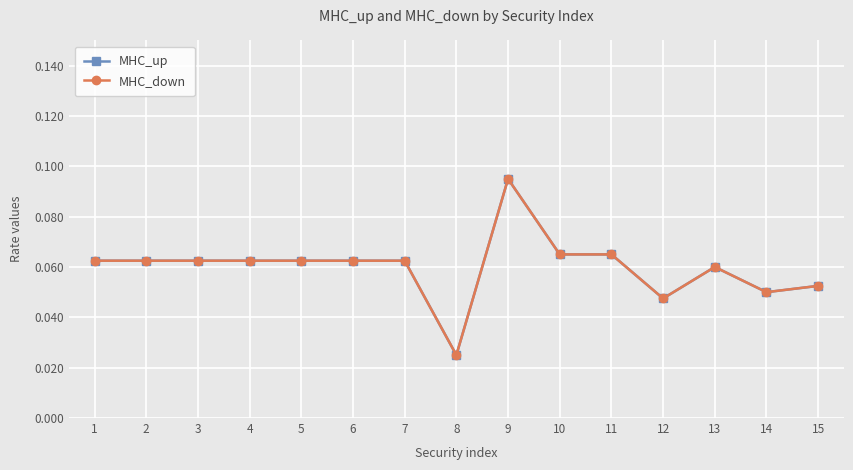

What is the average value of the MHC_down series?

0.1